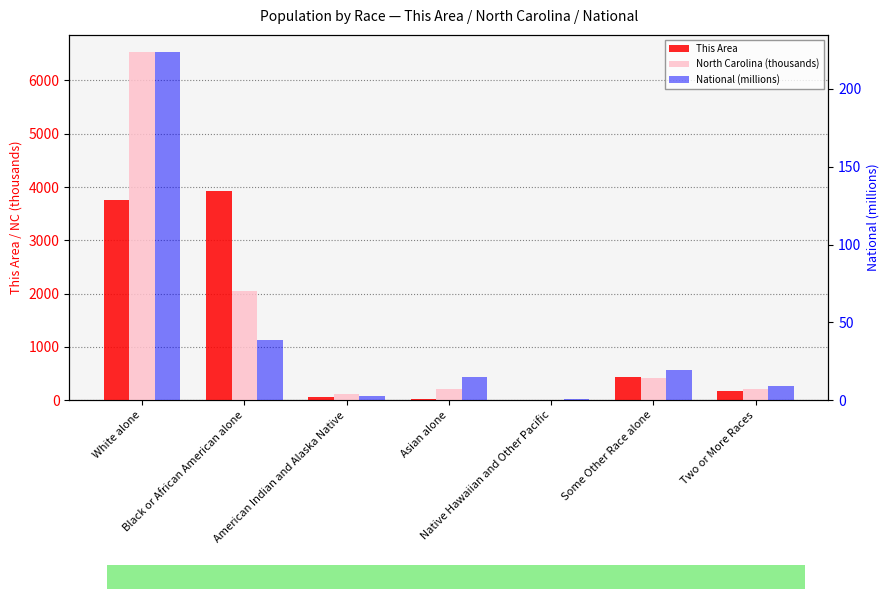

Count the number of data series in this chart.

3